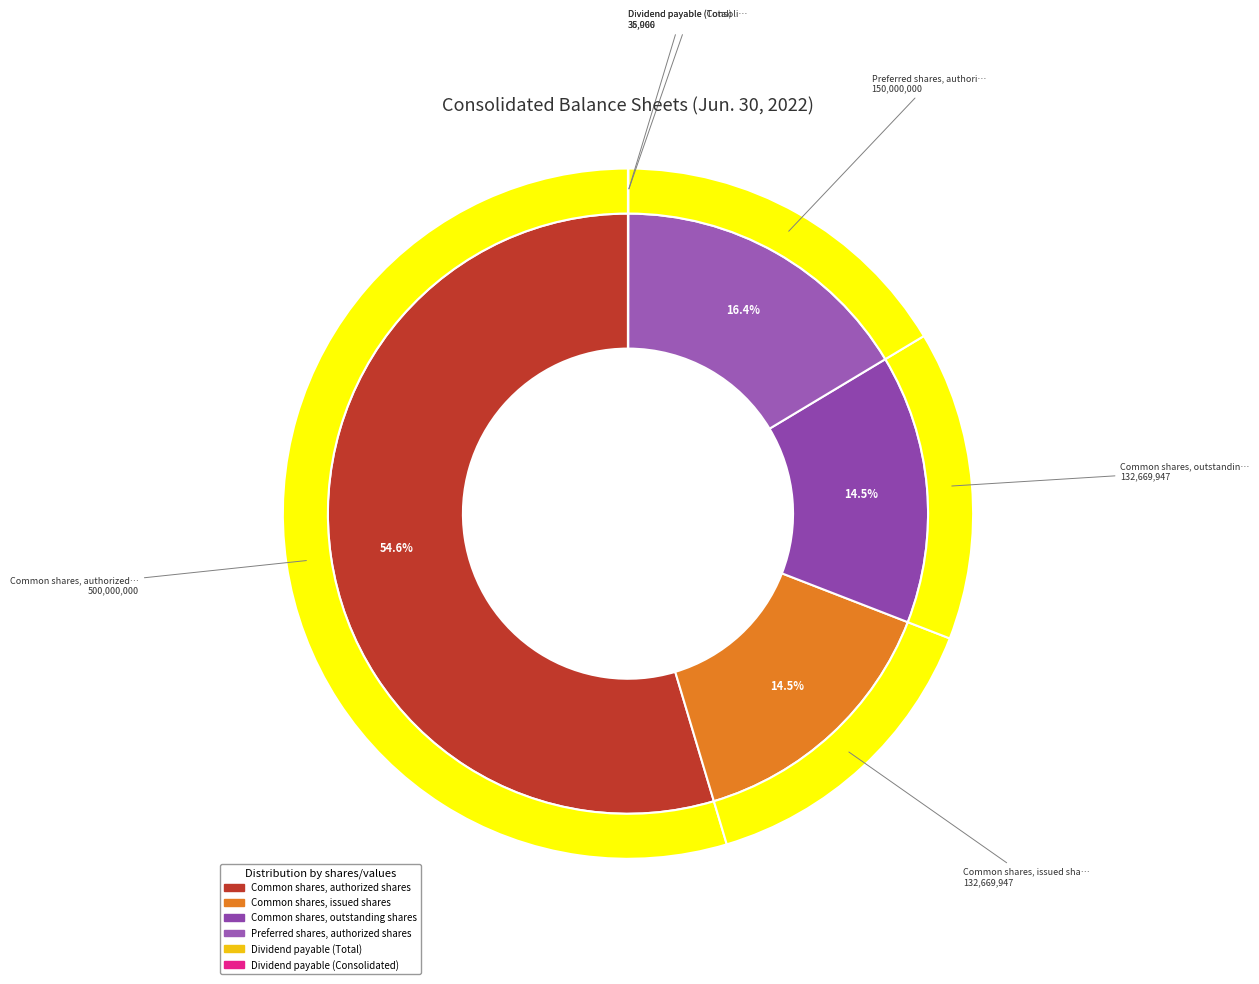

True or false: Dividend payable (Consolidated) accounts for 0% of the total.

True